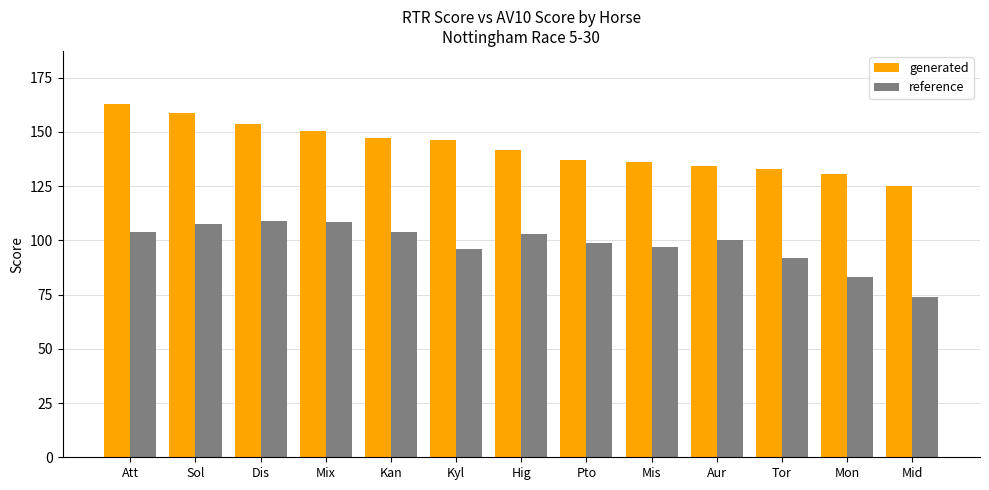

What position from the left is Mis?

9